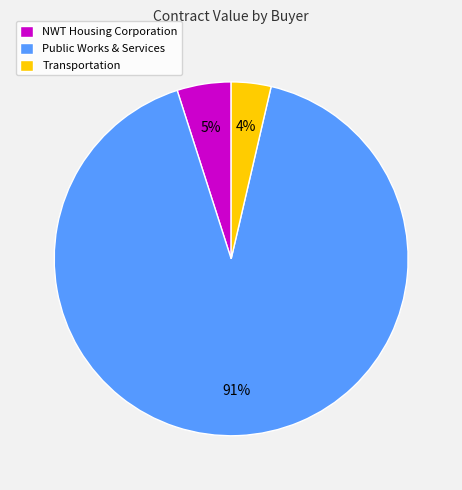

Which category accounts for the majority?

Public Works & Services